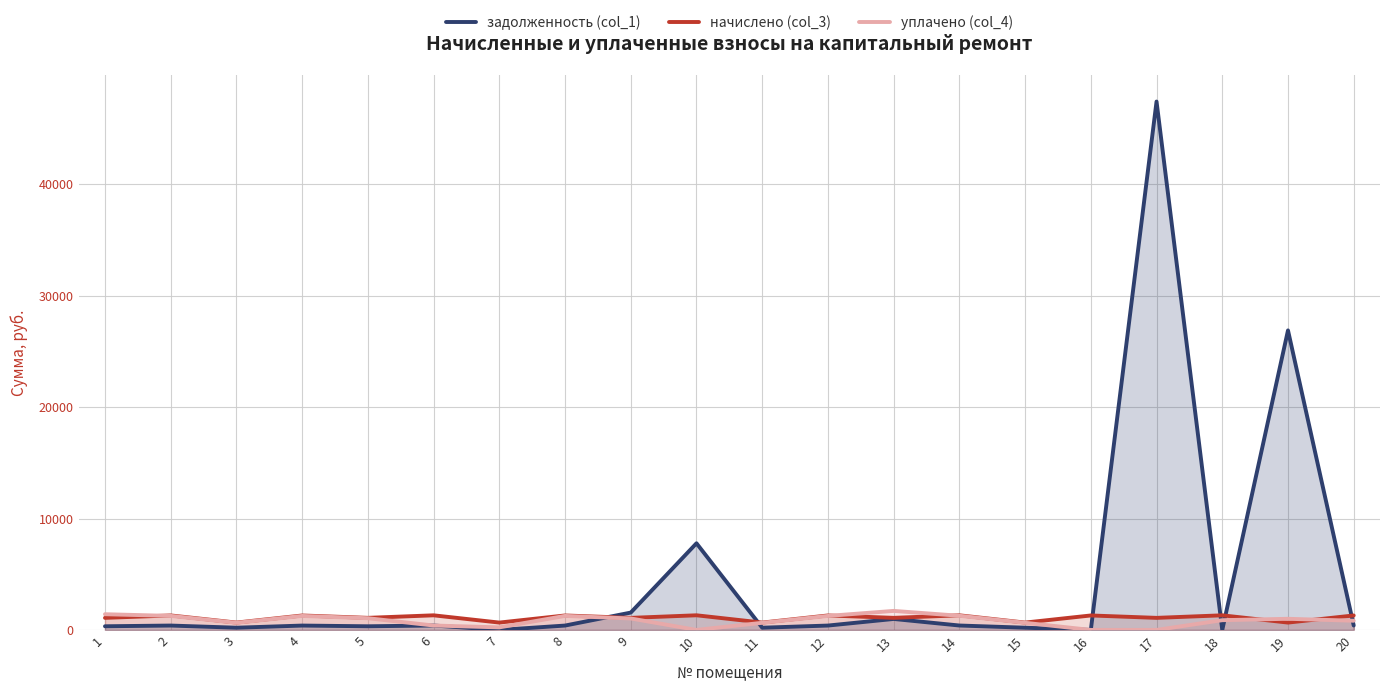

How many data points in уплачено (col_4) are less than 1000?

10